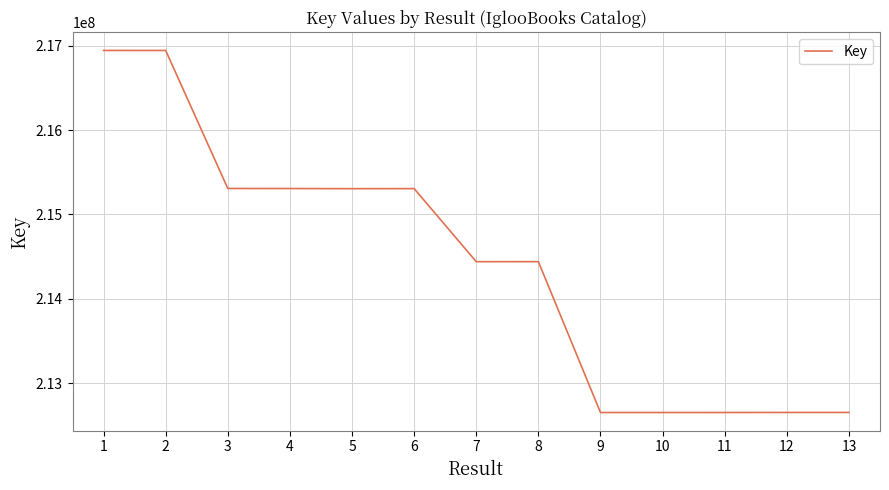

Read the value at 10, to the nearest 10.

212650980